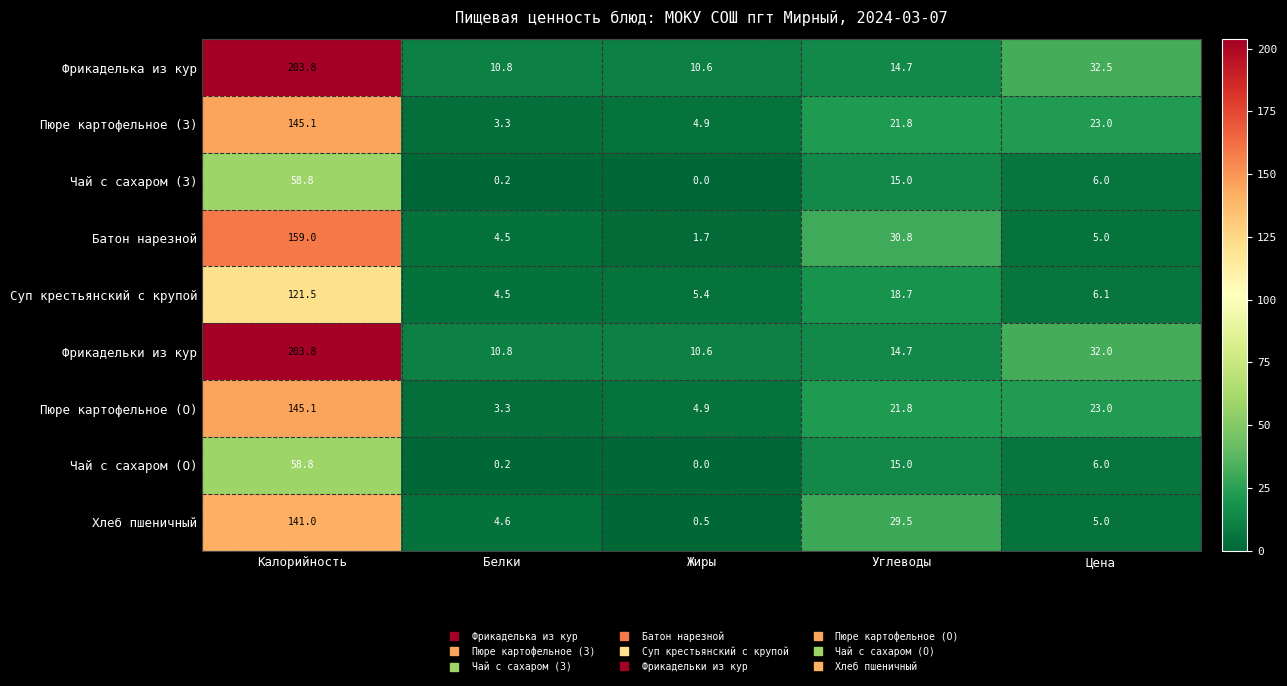

True or false: Пюре картофельное (О) has a value of 2.1 at Жиры.

False